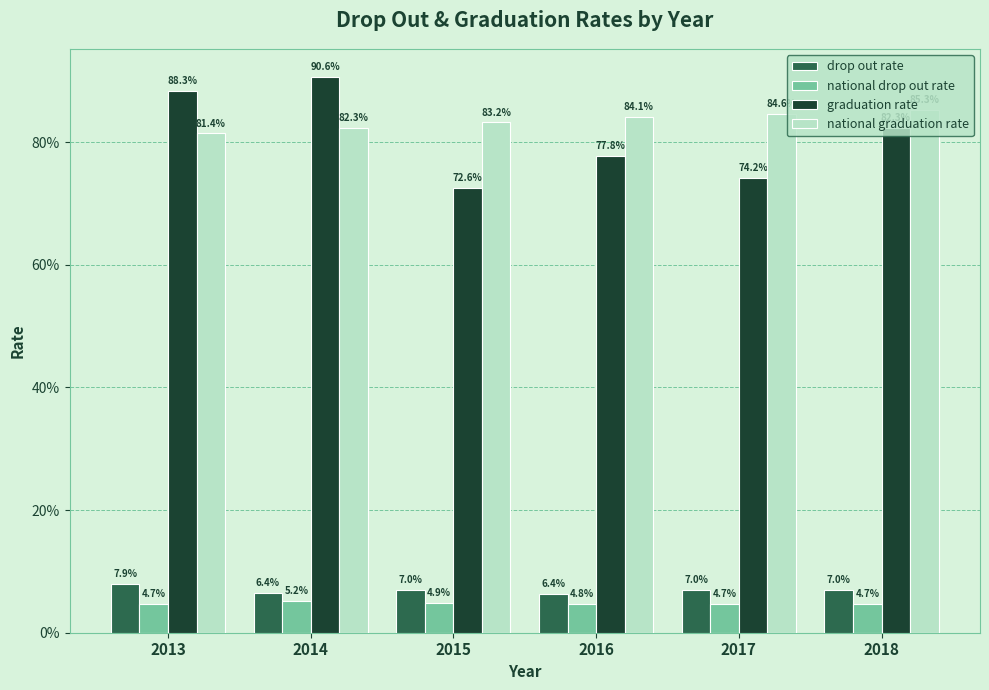

Does the chart contain stacked bars?

No